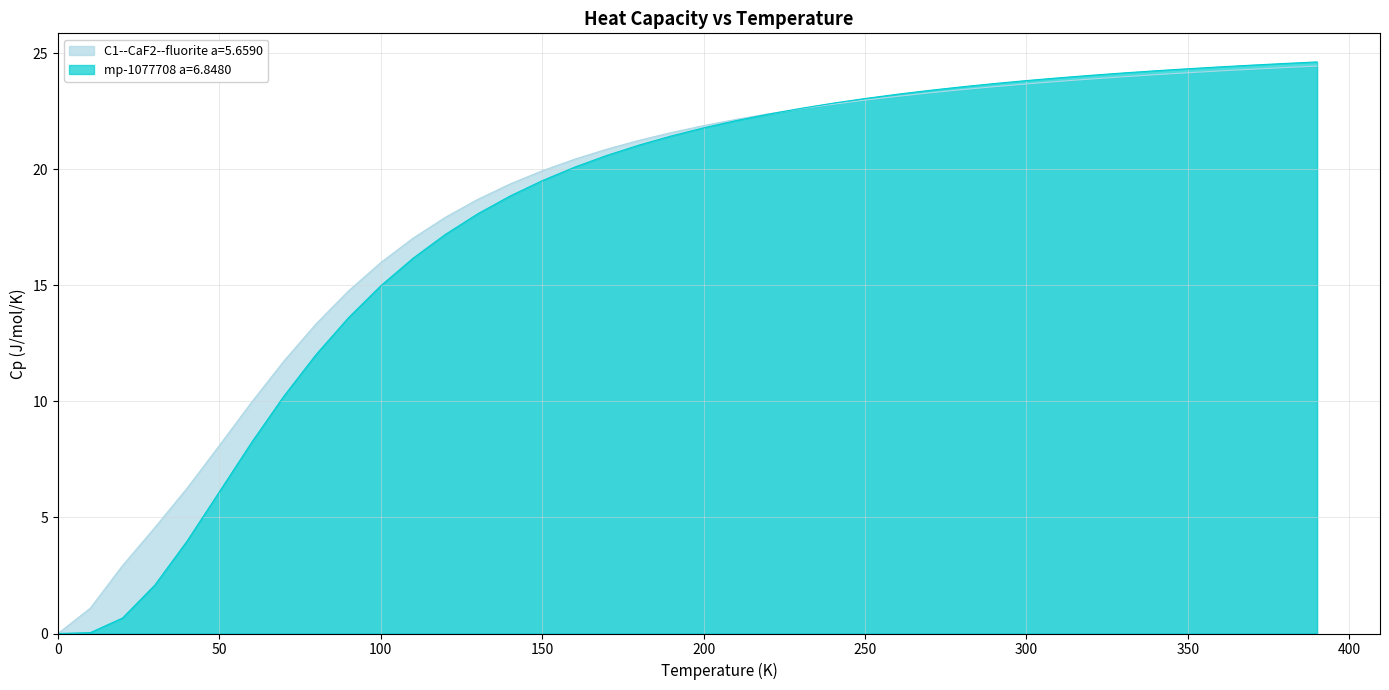

What is the maximum value shown in the chart?

24.6